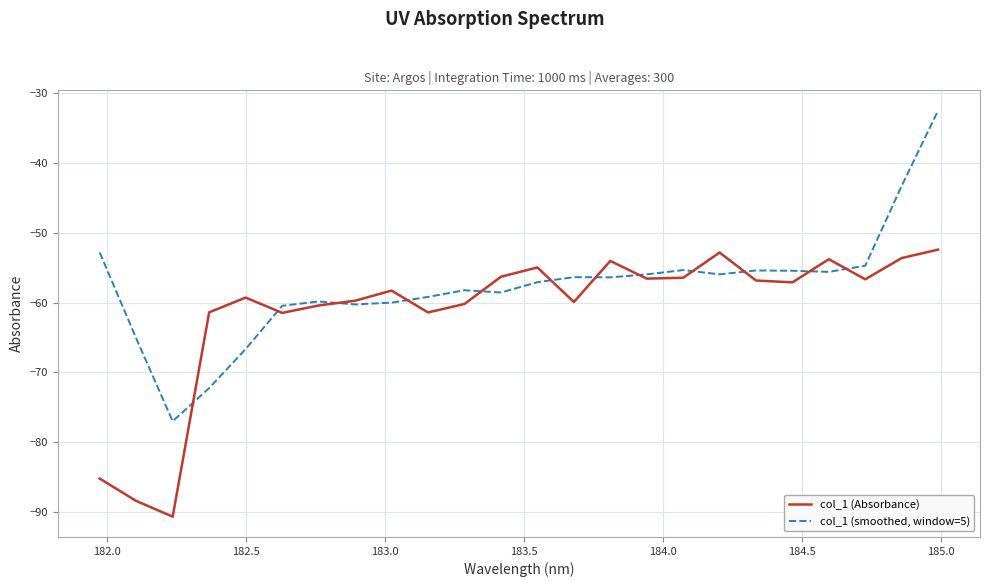

What is the maximum value for col_1 (Absorbance)?

-52.4